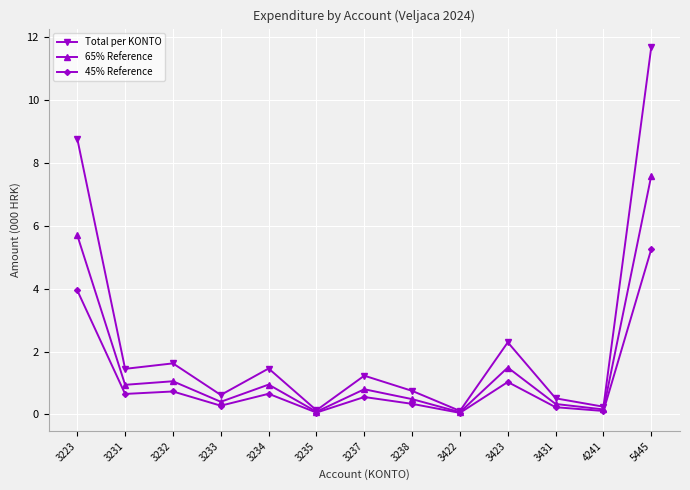

The Total per KONTO series shows 0.5 at 3237. True or false?

False